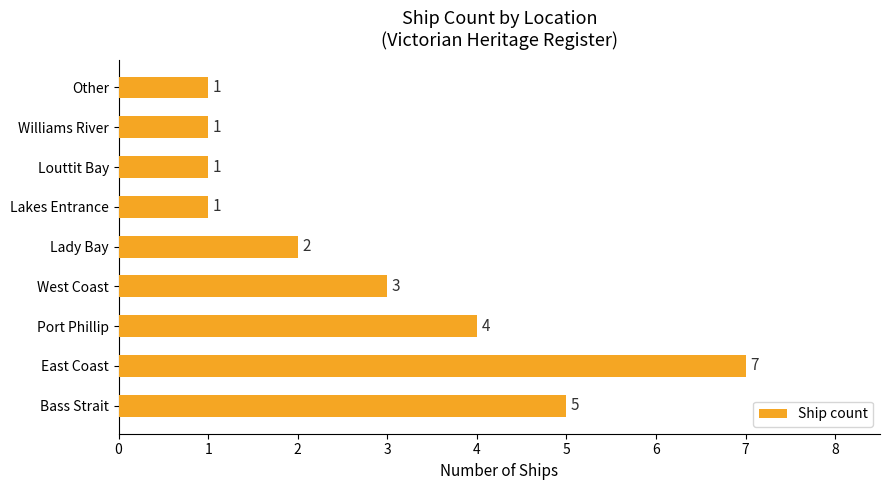

What is the maximum value shown in the chart?

7